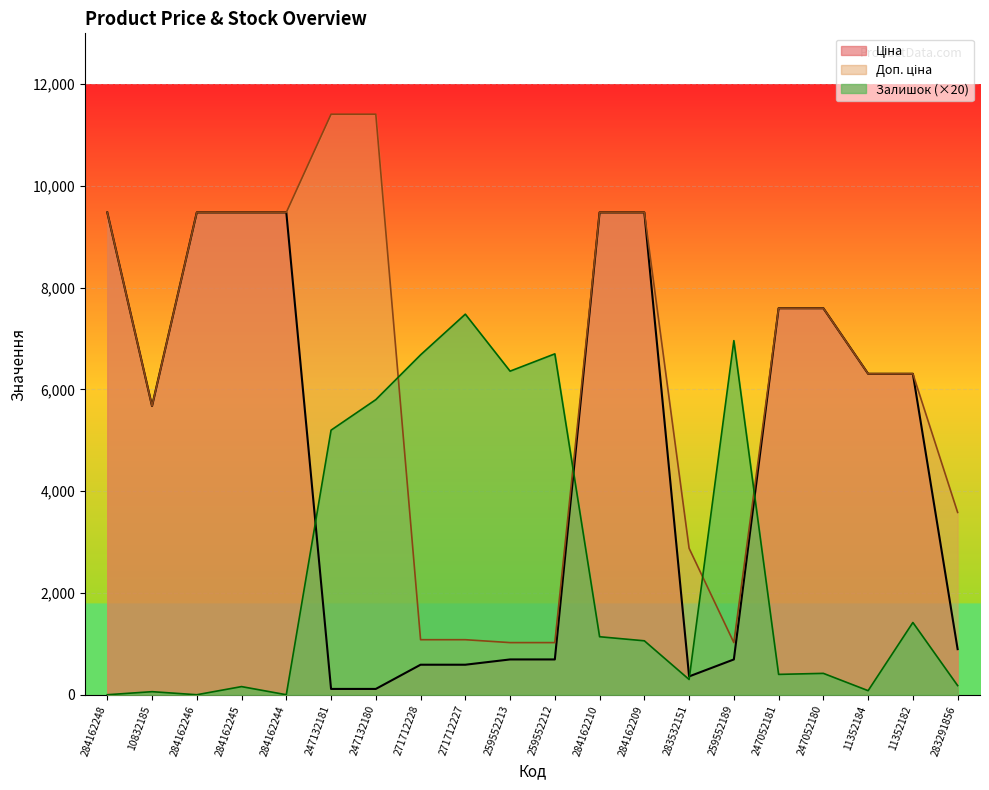

At how many categories does at least one series exceed 3973?

18